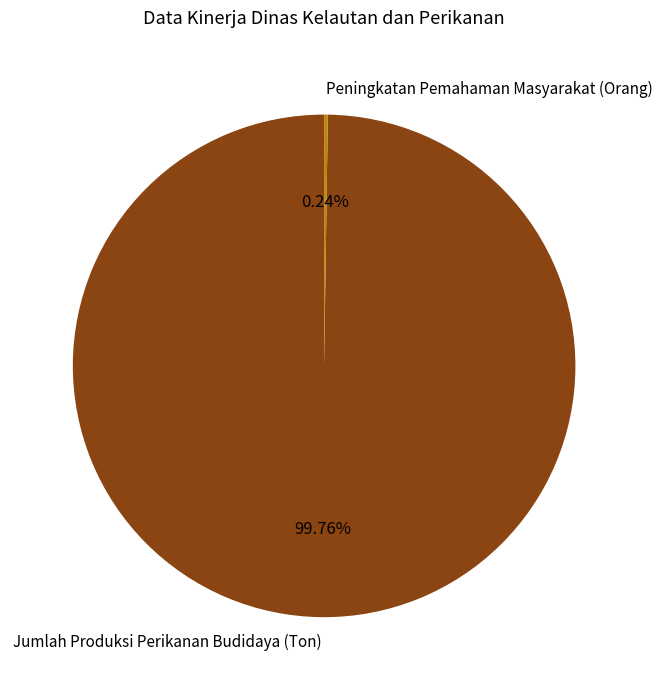

What is the largest slice in the pie chart?

Jumlah Produksi Perikanan Budidaya (Ton)